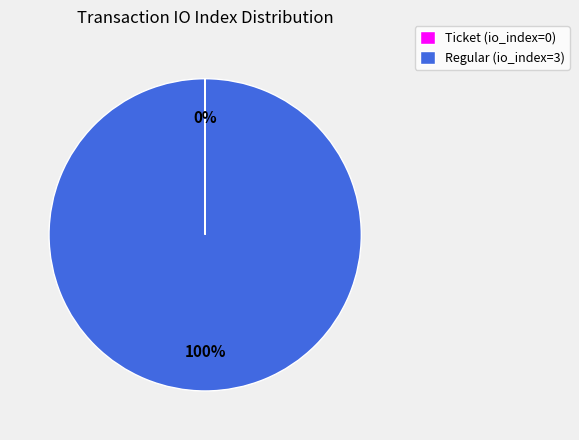

What percentage is the Regular (io_index=3) slice, to the nearest percent?

100%